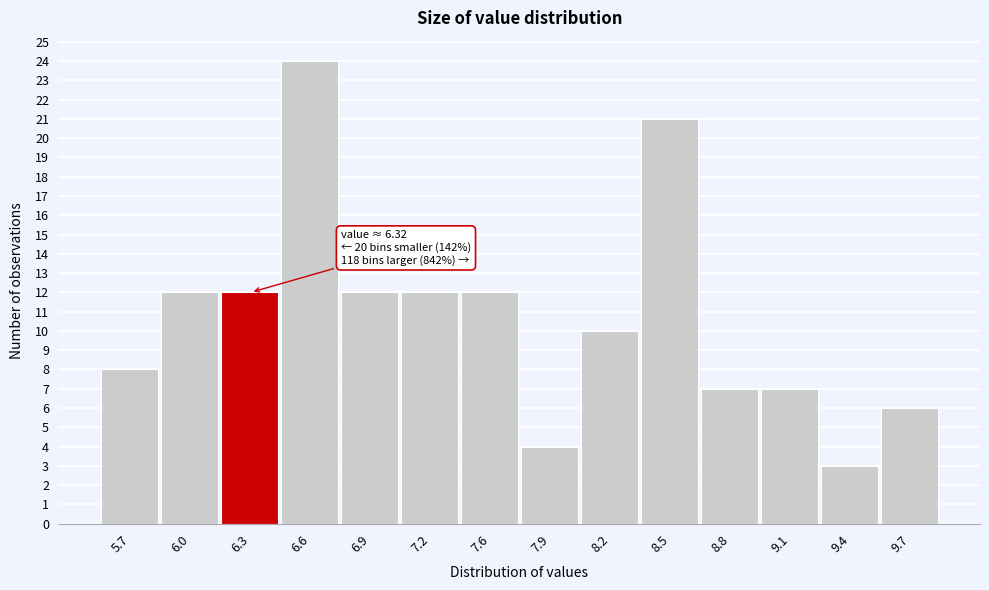

Reading right to left, transcribe all the data shown in this chart.

6	3	7	7	21	10	4	12	12	12	24	12	12	8